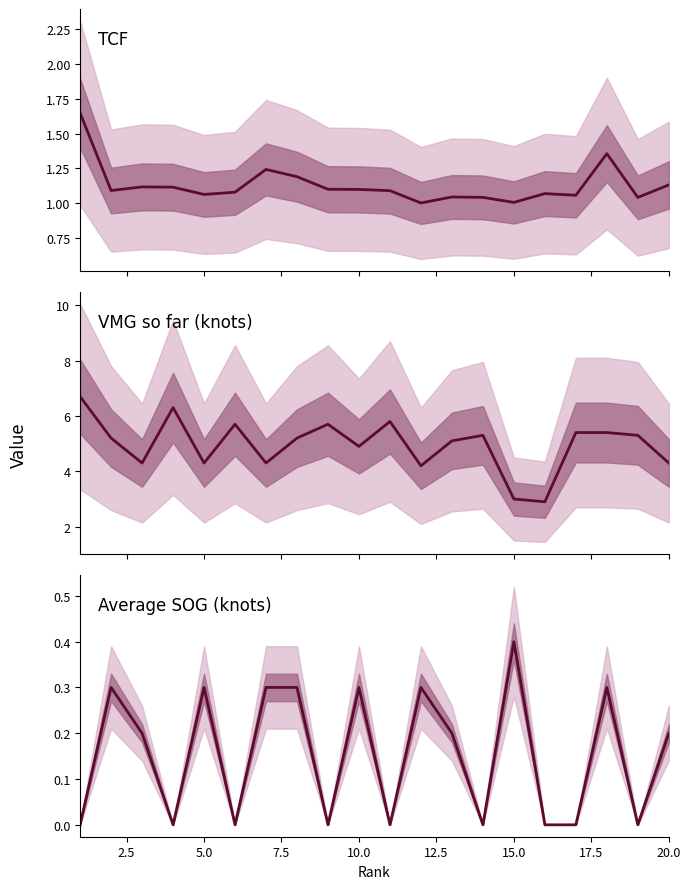

True or false: Average SOG (knots) and TCF intersect in this chart.

False